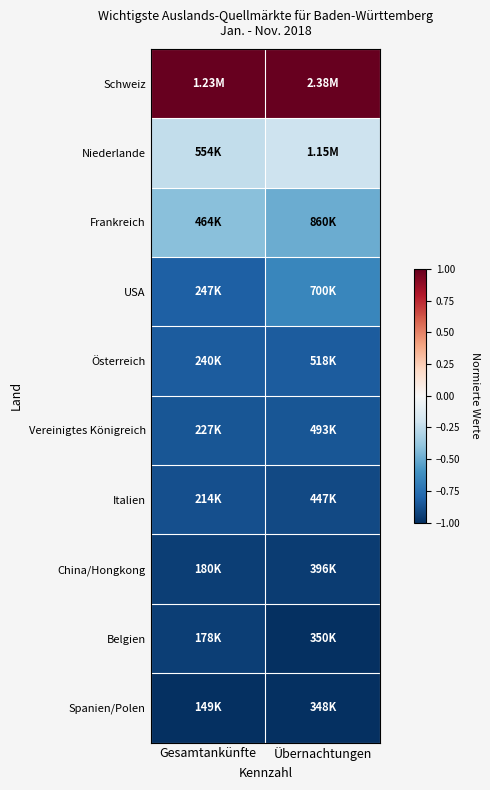

Between Gesamtankünfte and Übernachtungen, which is larger?

Gesamtankünfte